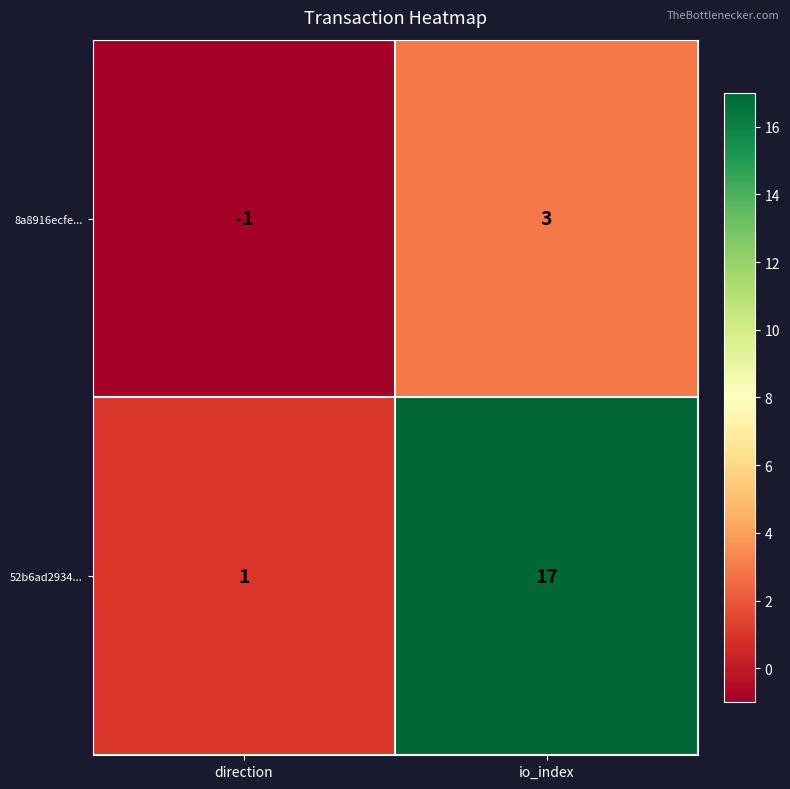

Reading left to right, what are all the values shown in this chart?

8a8916ecfe...: -1	3
52b6ad2934...: 1	17